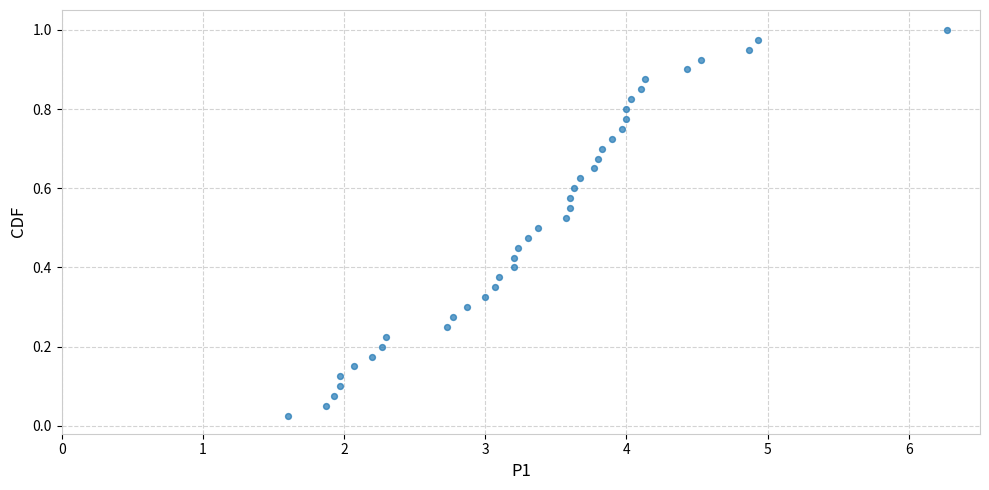

What is the range of X values (max minus min)?

4.7